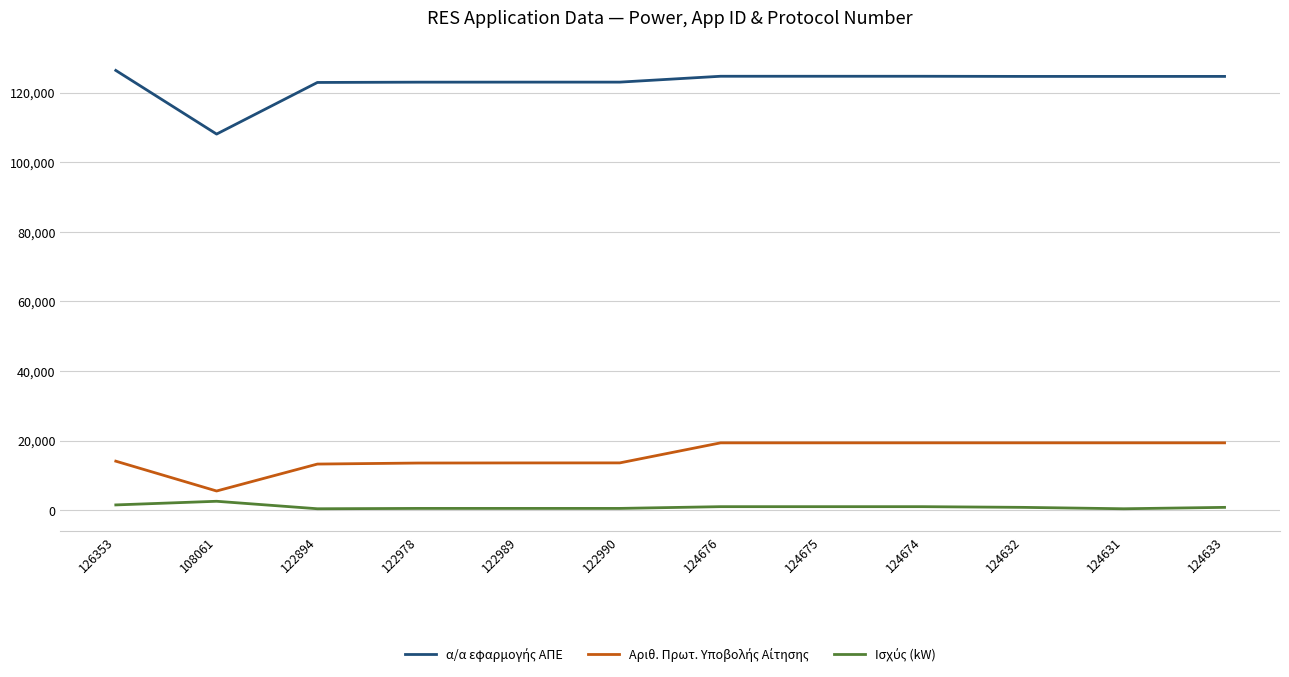

Reading left to right, what are all the values shown in this chart?

α/α εφαρμογής ΑΠΕ: 126353.0	108061.0	122894.0	122978.0	122989.0	122990.0	124676.0	124675.0	124674.0	124632.0	124631.0	124633.0
Αριθ. Πρωτ. Υποβολής Αίτησης: 14075.0	5503.0	13242.0	13537.0	13568.0	13579.0	19335.0	19336.0	19337.0	19339.0	19340.0	19341.0
Ισχύς (kW): 1502.0	2550.0	399.7	499.7	499.7	499.7	999.7	999.7	999.7	799.9	399.7	799.9